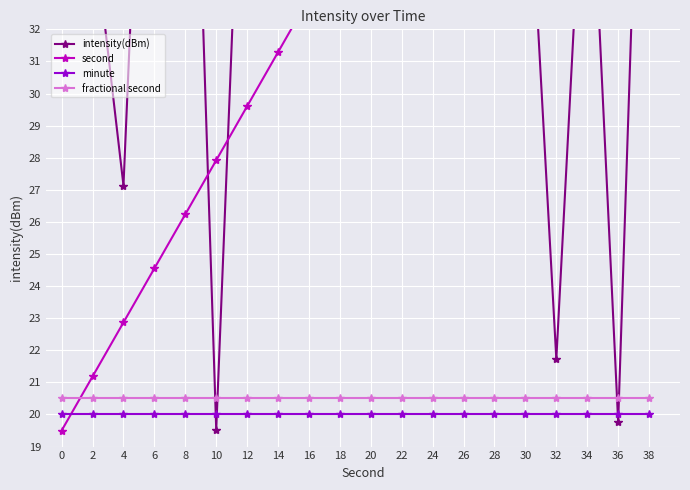

True or false: second has more than 1 interior local peaks.

False